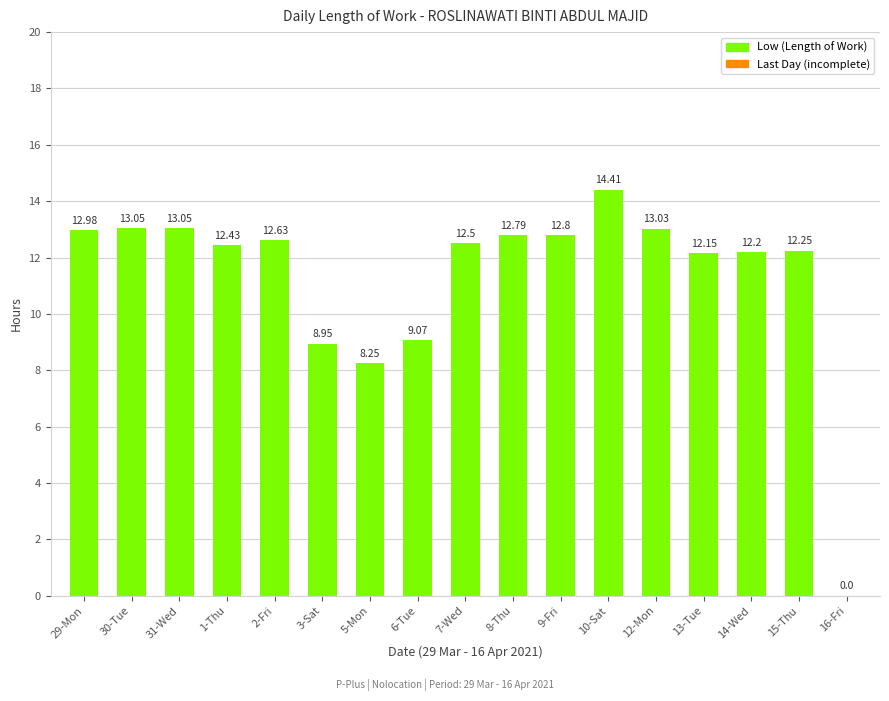

Approximately how many times larger is the value at 29-Mon compared to 1-Thu?

1.0